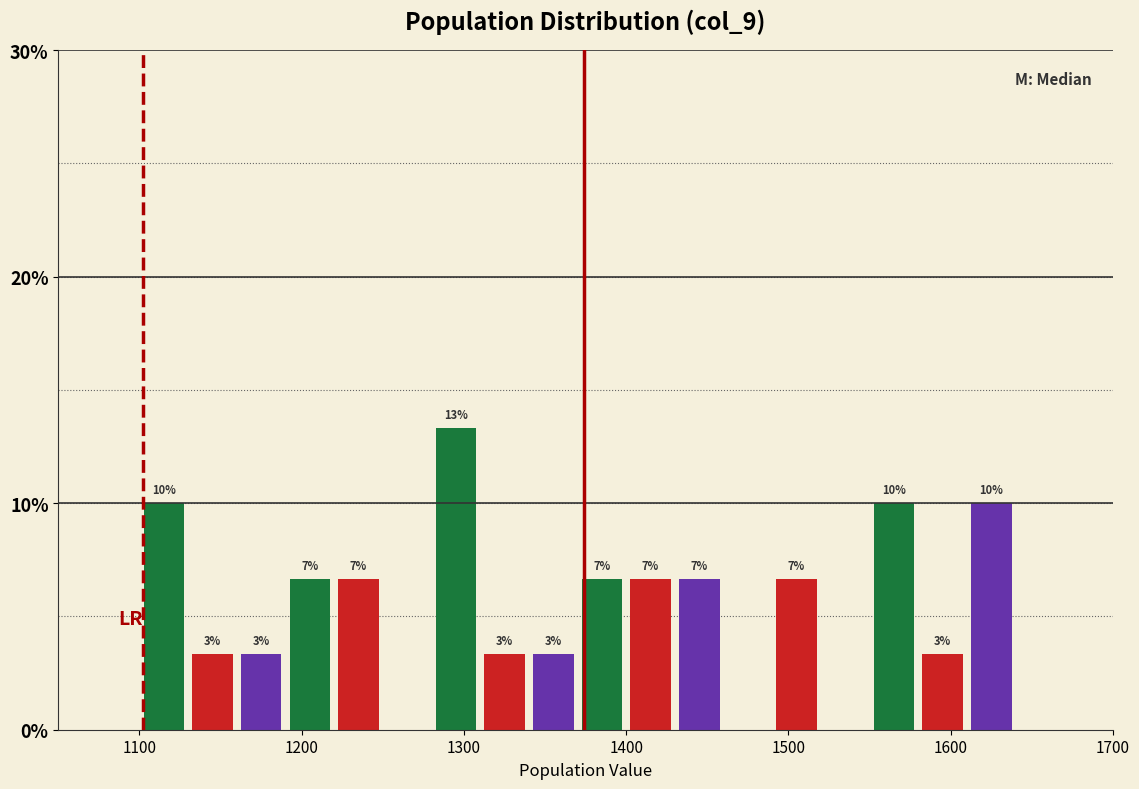

Read against the x-axis, roughly where is the centre of the tallest bar?

1300